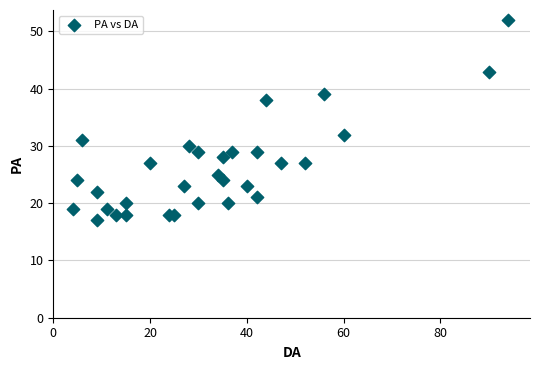

What Y value in the scatter plot is closest to 34?

32